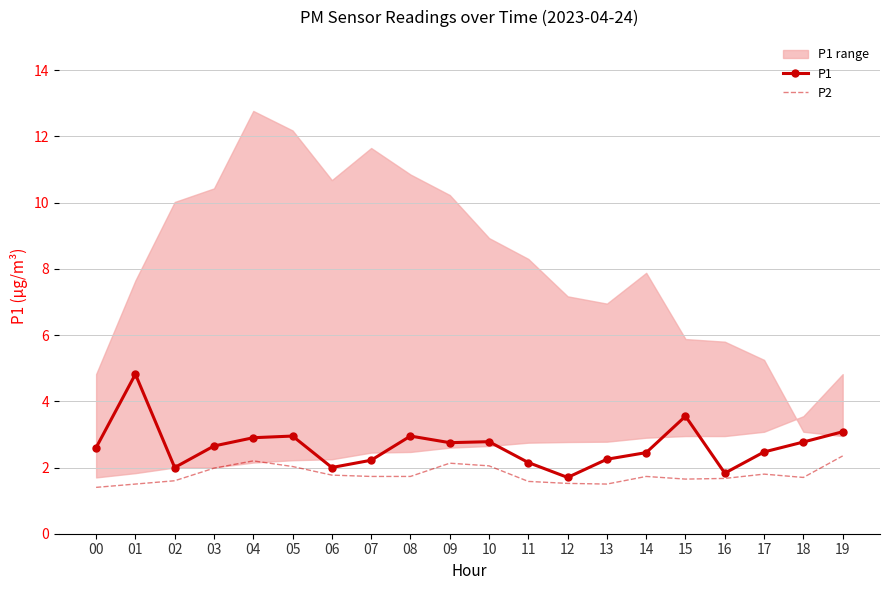

The value of P1 at 06 is 3.4. True or false?

False